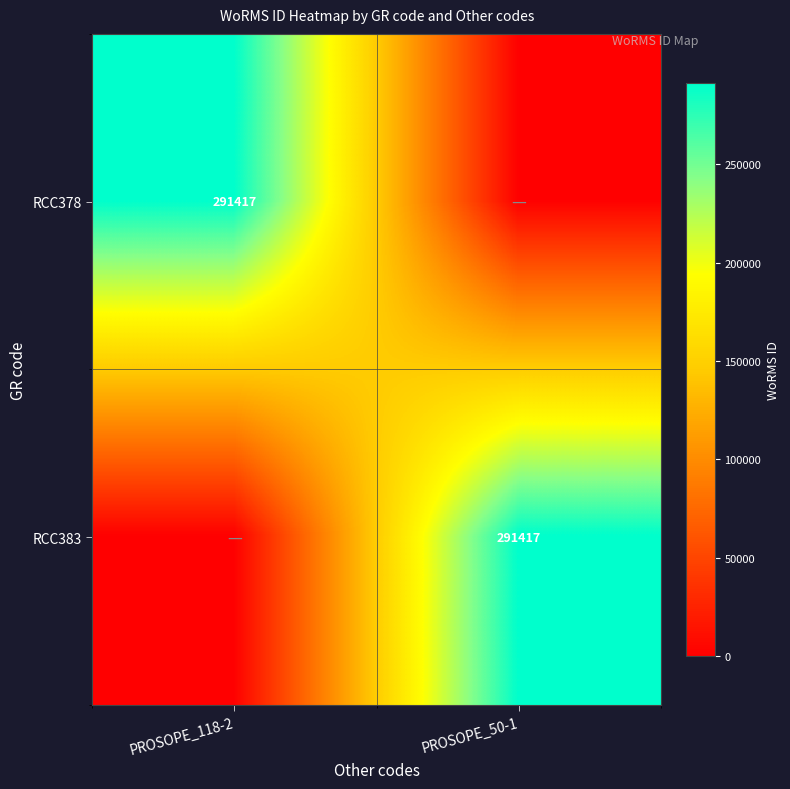

Is it true that RCC378 equals 291417 at PROSOPE_118-2?

True